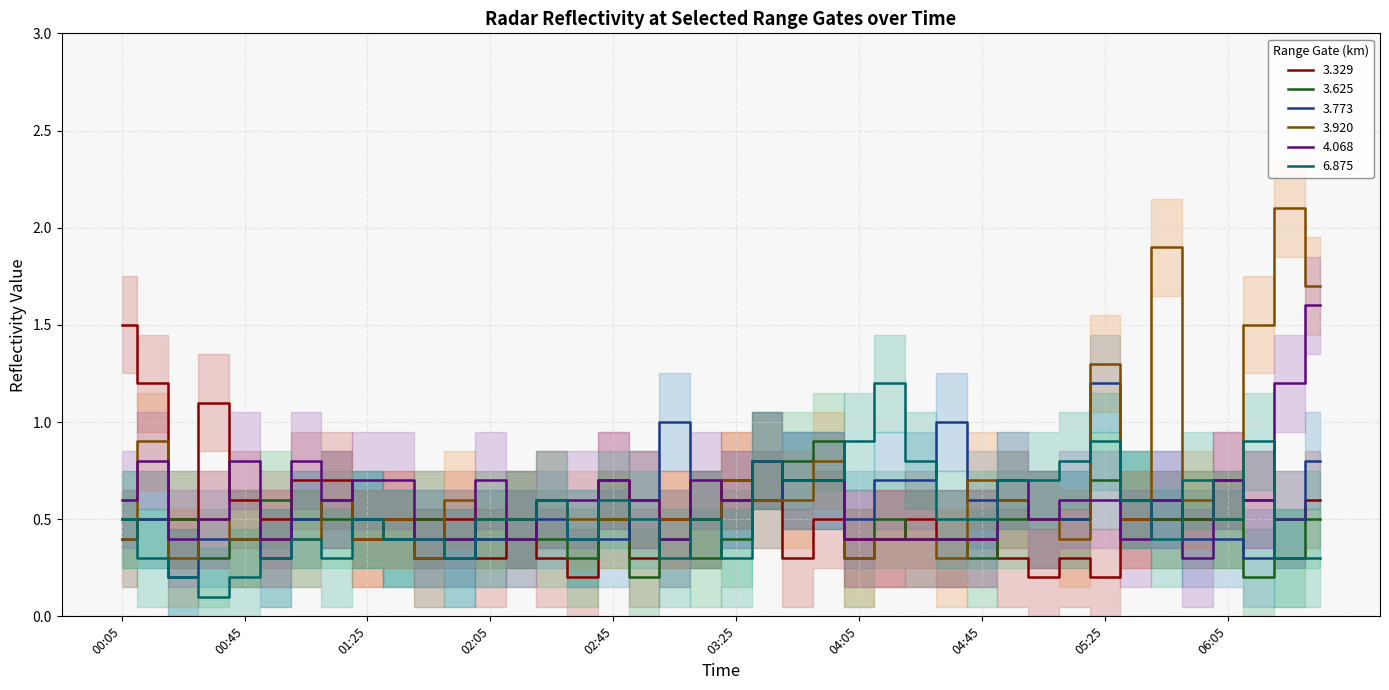

What is the highest value of the 4.068 series?

1.6